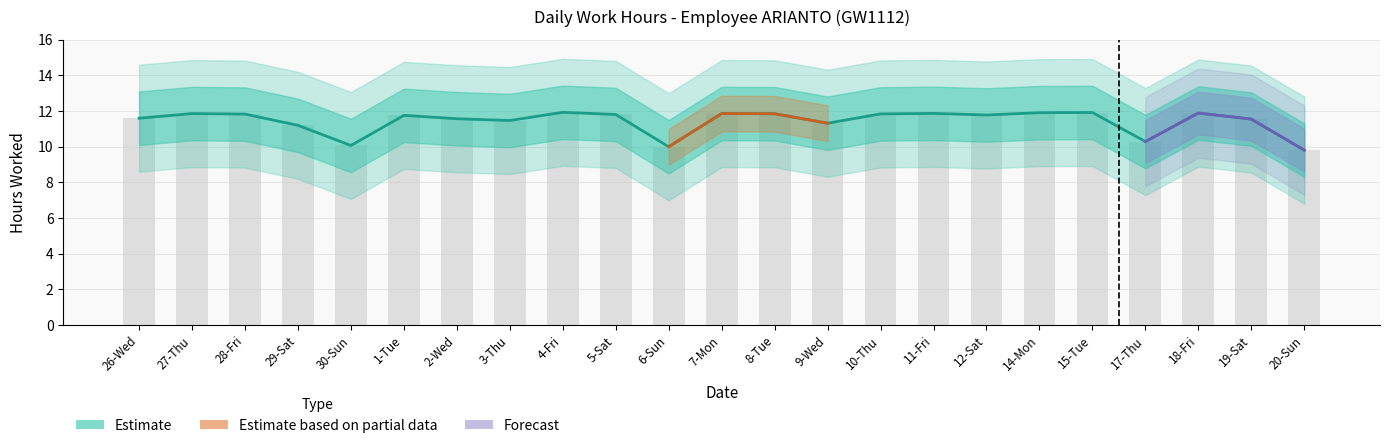

What is the sum of all values?

263.0